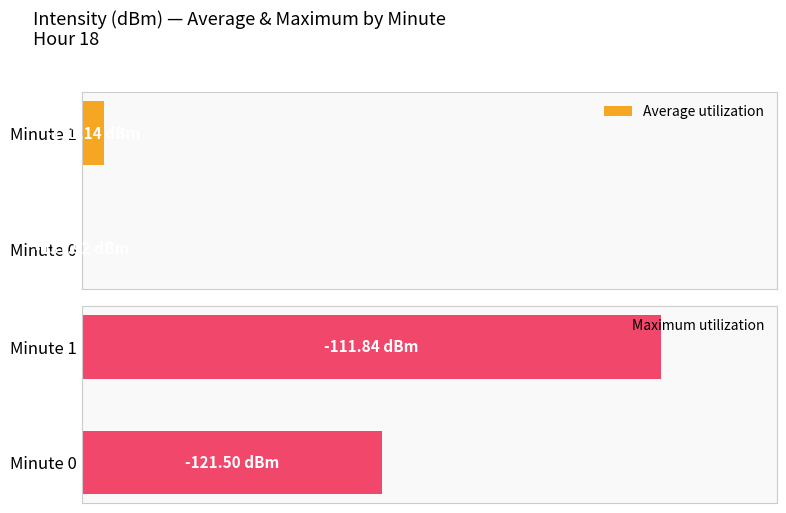

Which series has the widest spread of values?

Maximum utilization